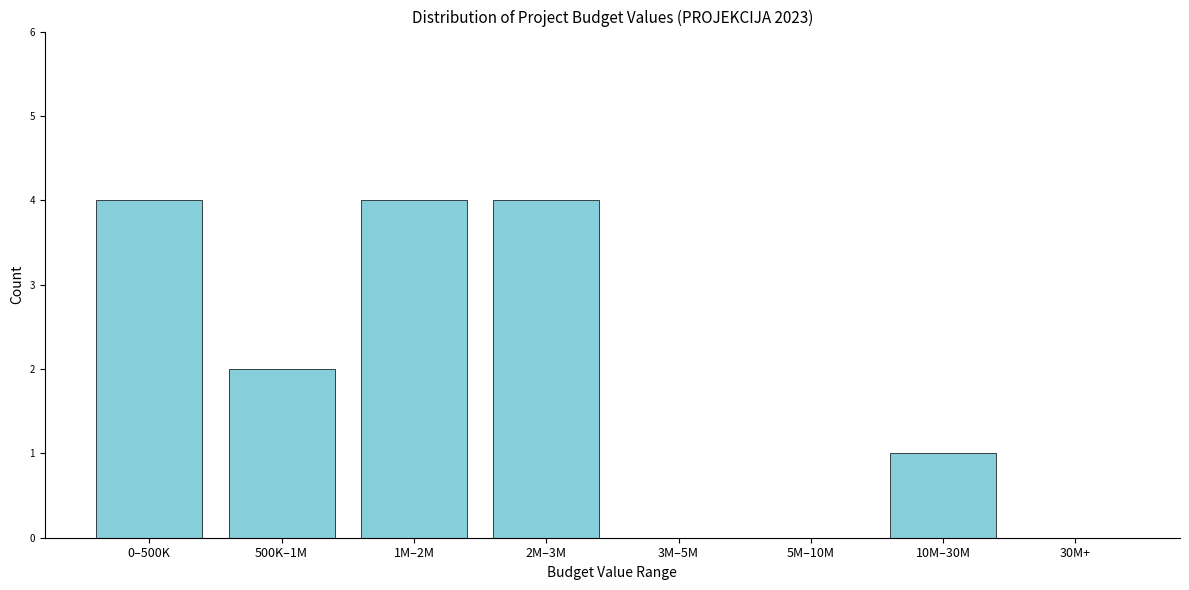

Reading left to right, list all the values displayed in this chart.

0–500K=4	500K–1M=2	1M–2M=4	2M–3M=4	3M–5M=0	5M–10M=0	10M–30M=1	30M+=0